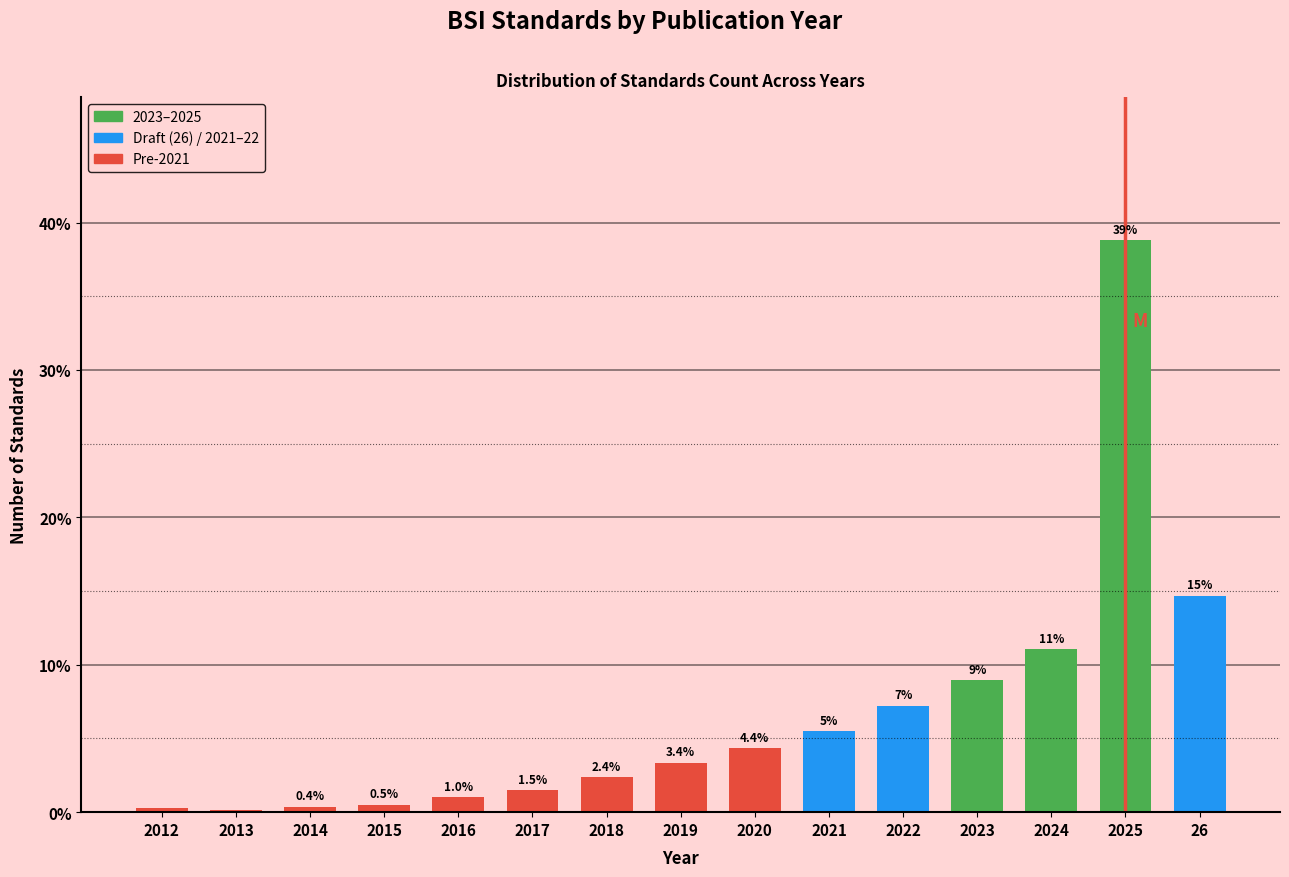

At which label does the data first exceed 3?

2019